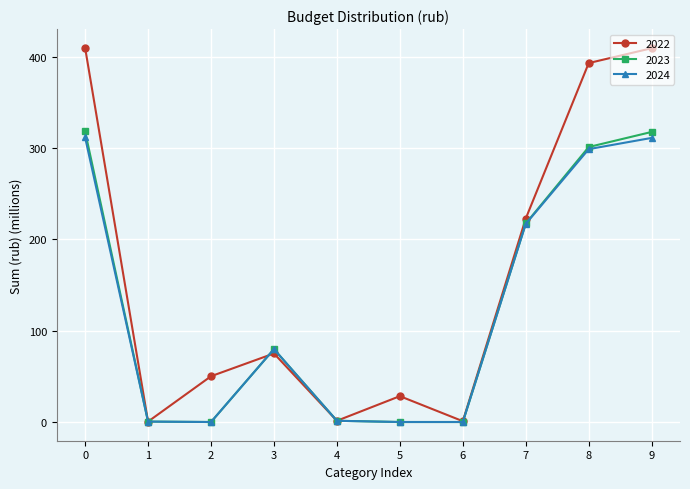

What is the maximum value shown in the chart?

409.6